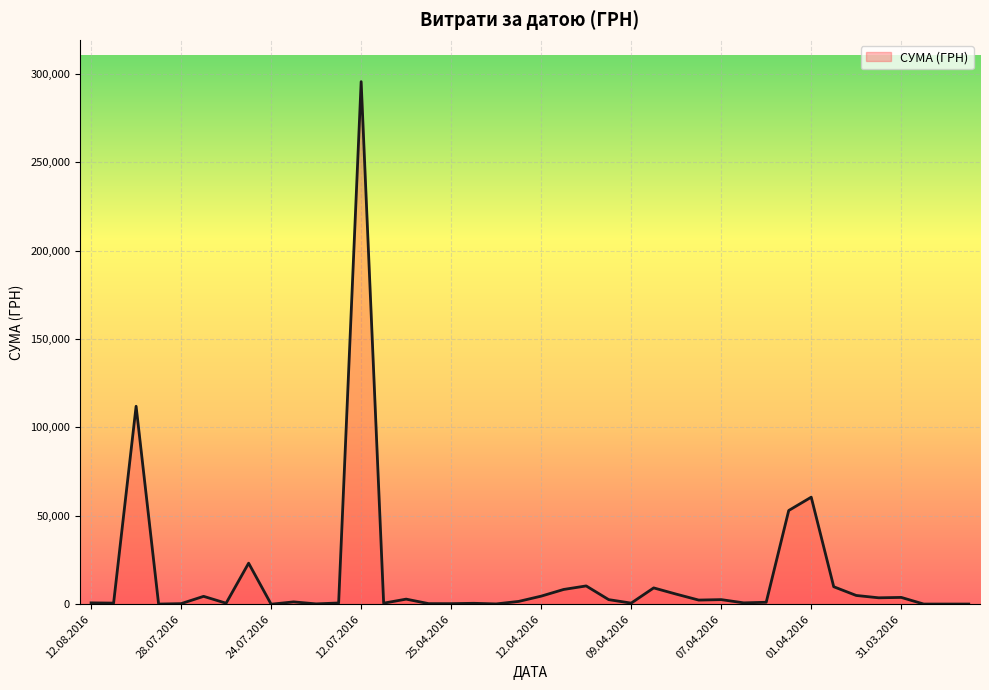

What is the difference between the maximum and minimum values?

295627.4